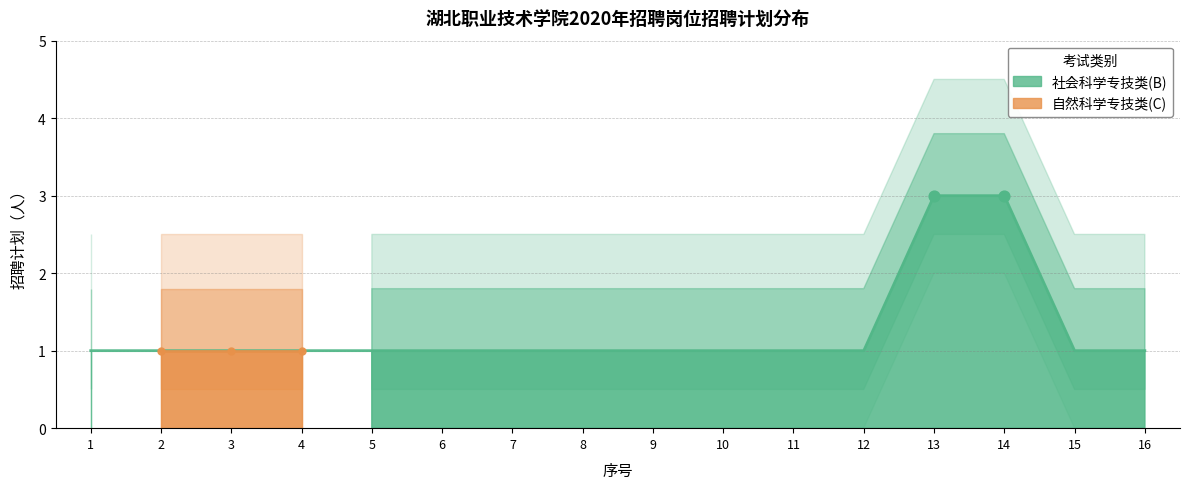

What is the ratio of the value at 3 to the value at 10?

1.0